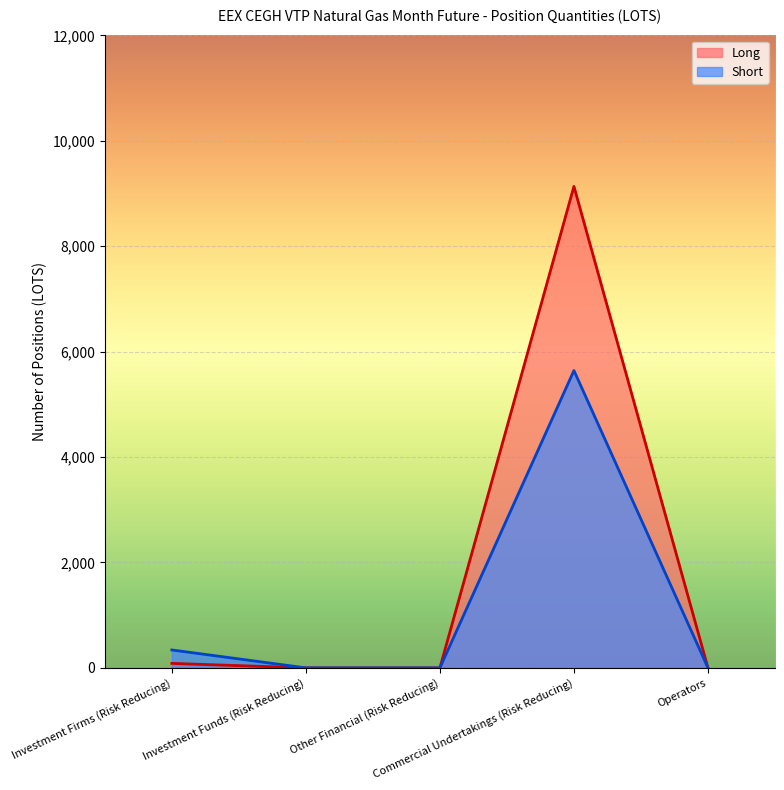

How many values in the Short series exceed 0?

2